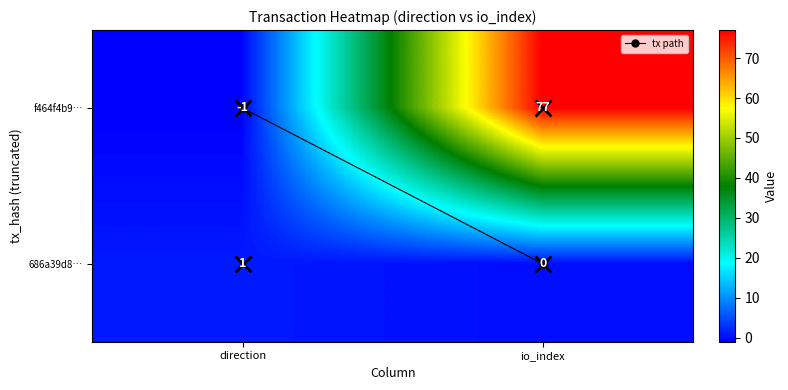

What is the smallest value displayed?

-1